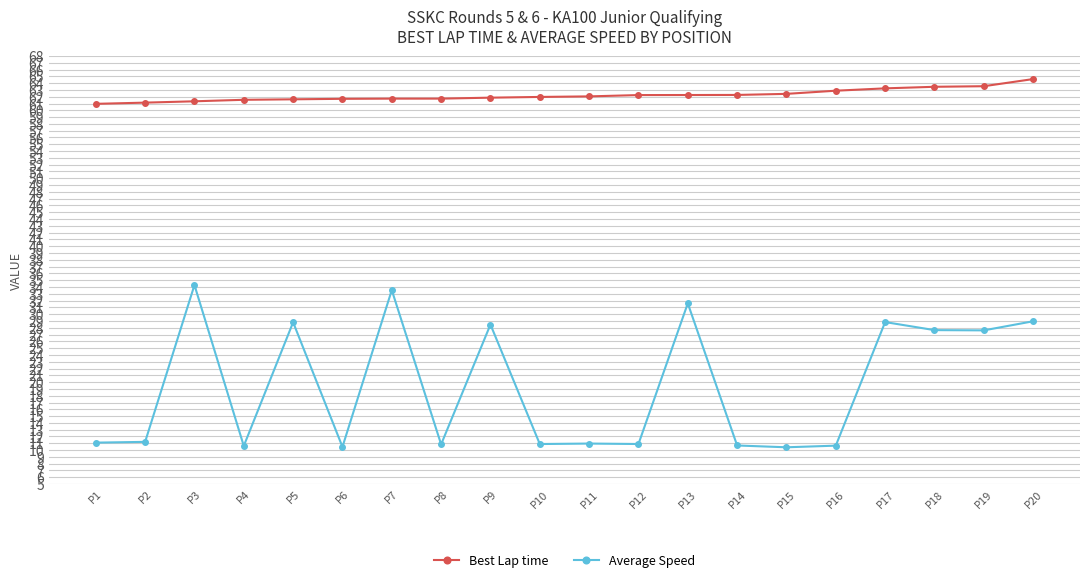

The value of Average Speed at P18 is 11.1. True or false?

False